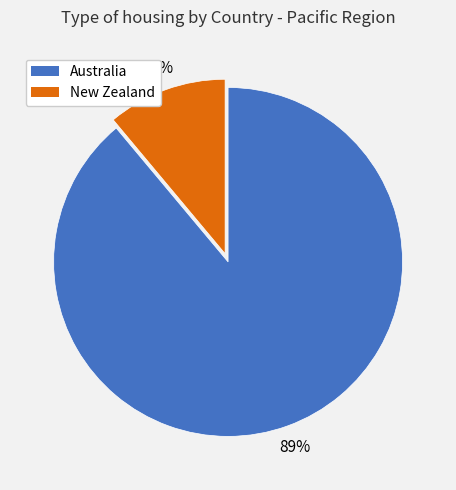

Which slice represents more than half of the pie?

Australia